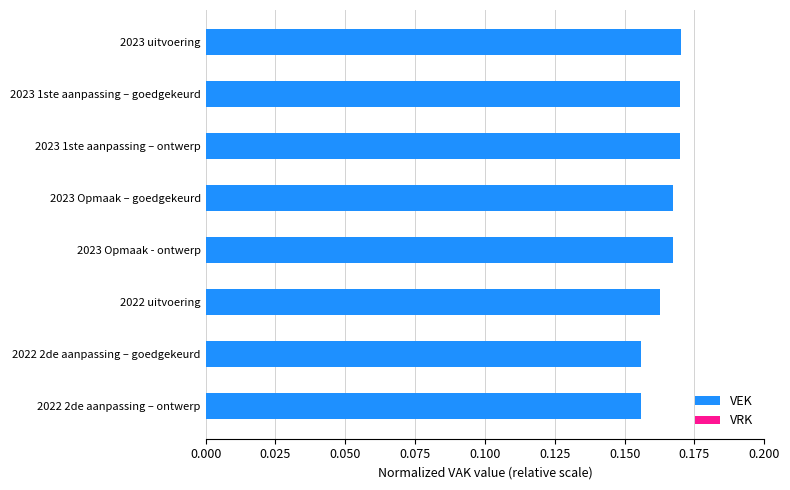

Is it true that the value at 2023 Opmaak - ontwerp is 0.3?

False